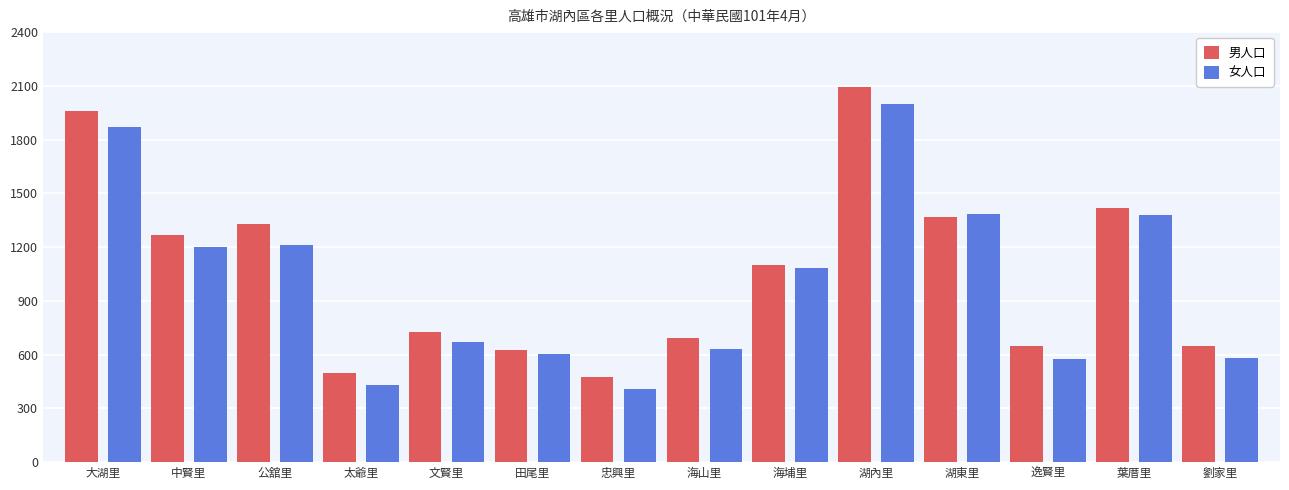

What is the label of the 14th bar from the left?

劉家里